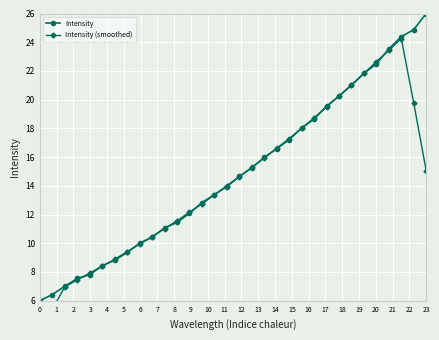

Does the chart display data point markers on the line(s)?

Yes